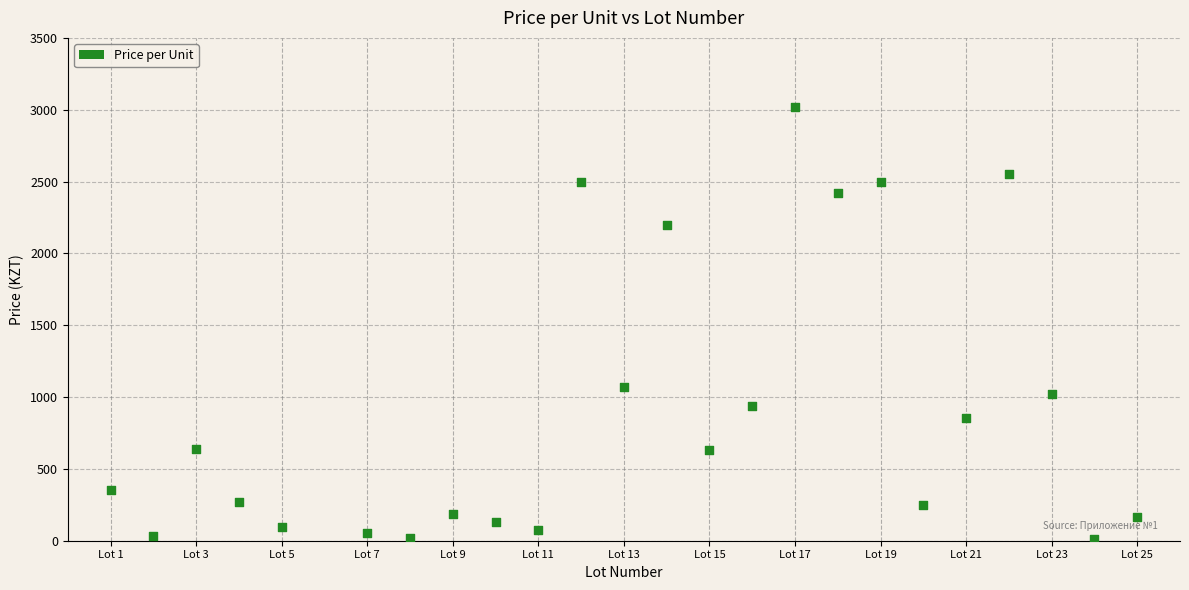

What is the range of X values (max minus min)?

24.0